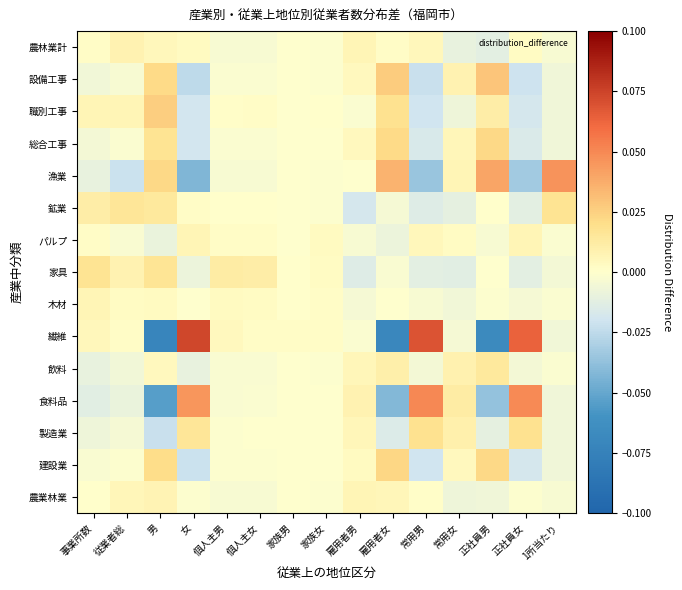

List the series in order of their peak value, highest first.

繊維, 食料品, 漁業, 設備工事, 職別工事, 建設業, 総合工事, 製造業, 鉱業, 家具, 飲料, 農林業計, 農業林業, 木材, パルプ